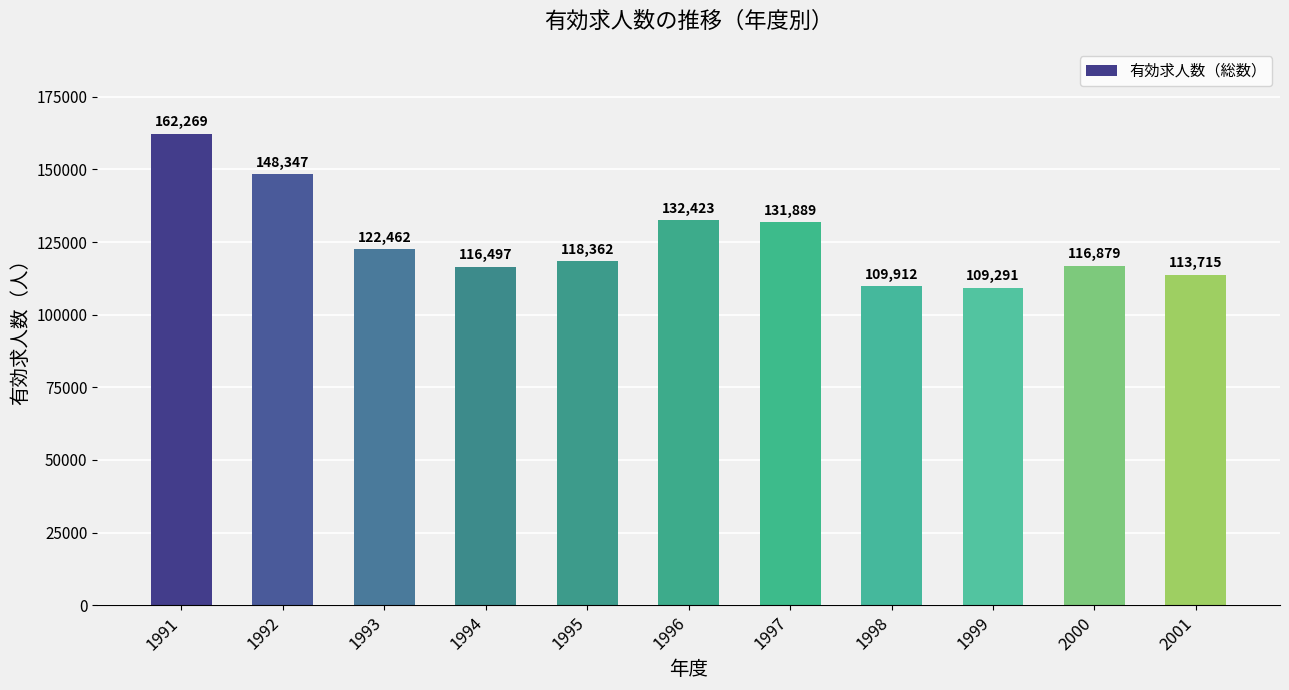

What is the value of the 7th bar from the left?

131889